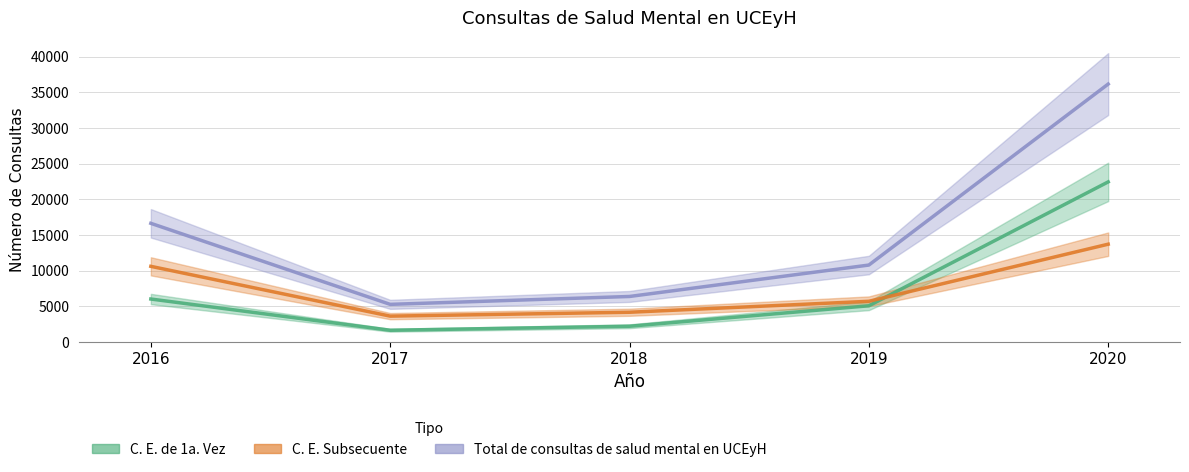

At which category does C. E. de 1a. Vez reach its first local valley?

2017